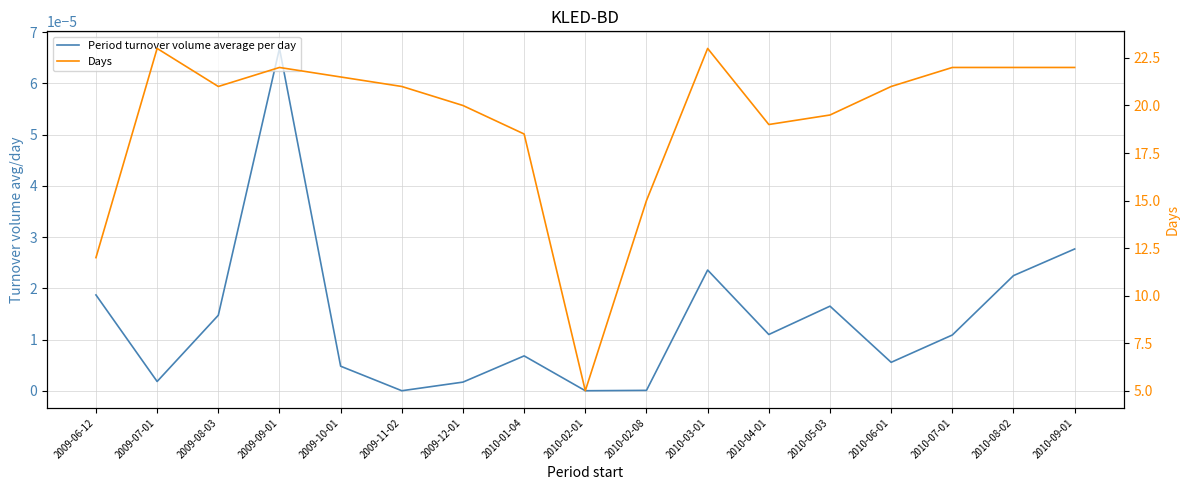

The Period turnover volume average per day series shows 0.0 at 2009-08-03. True or false?

True